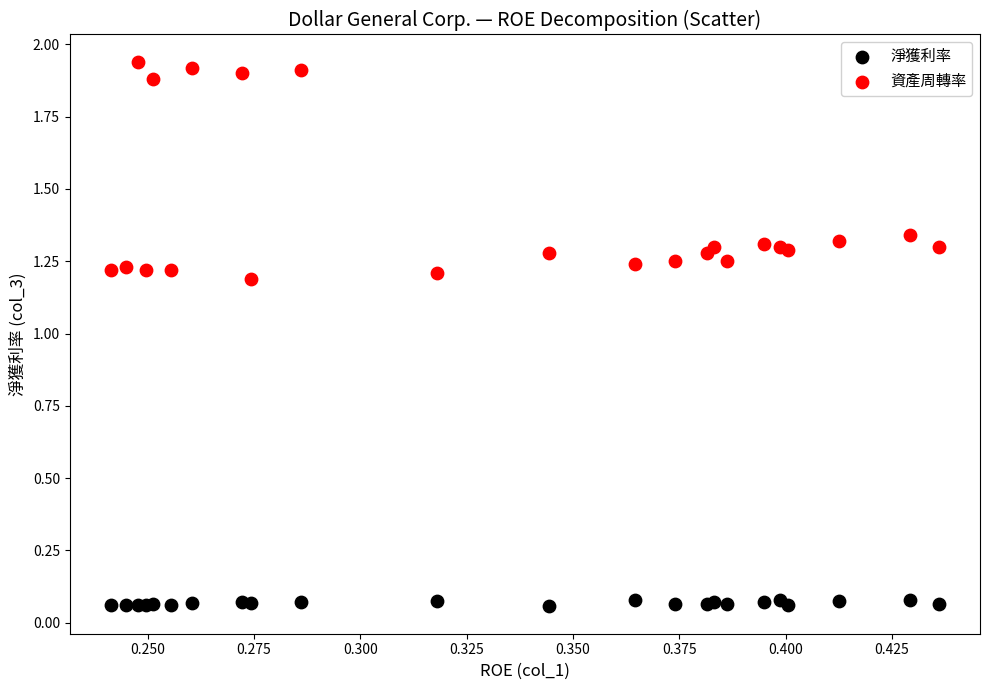

Which series contains the highest Y value?

資產周轉率